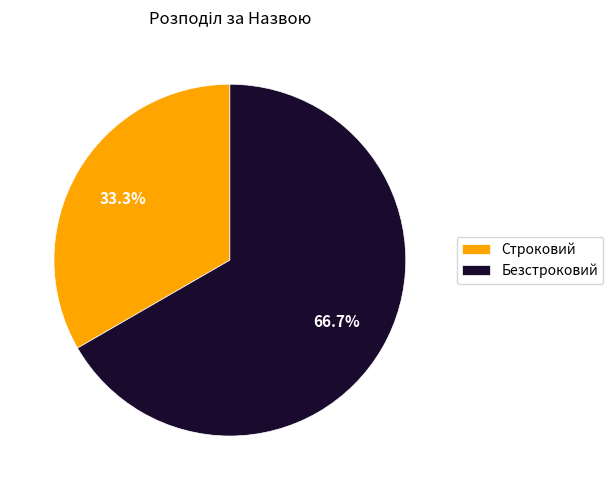

To the nearest percent, what is the combined percentage of Строковий and Безстроковий?

100%